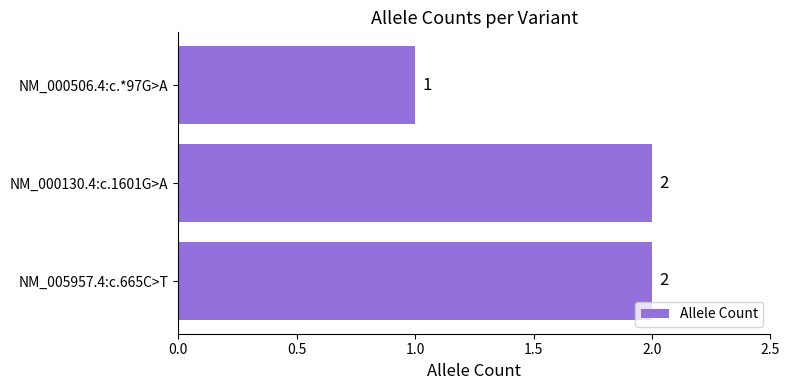

The value at NM_000130.4:c.1601G>A is 1. True or false?

False